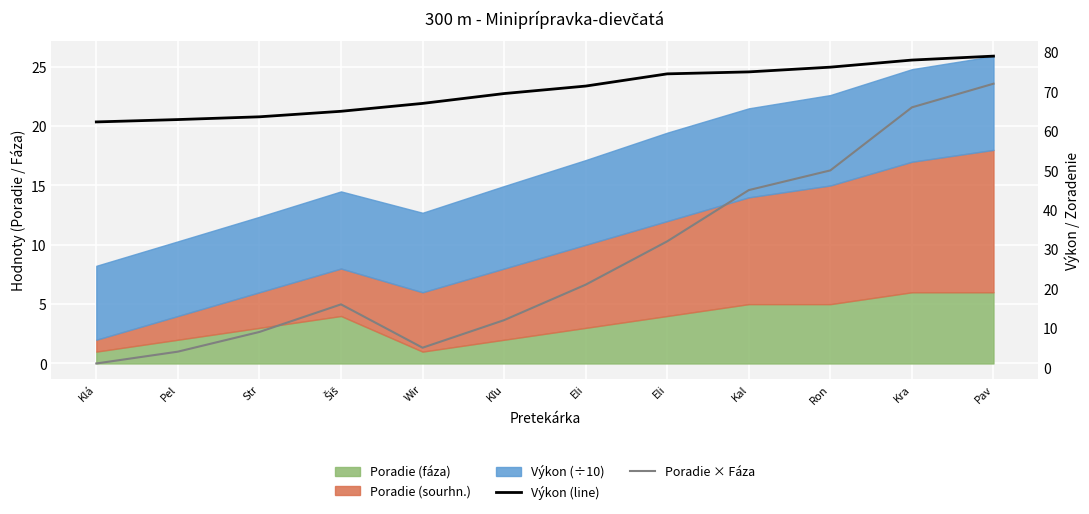

Which series has the widest spread of values?

Poradie × Fáza